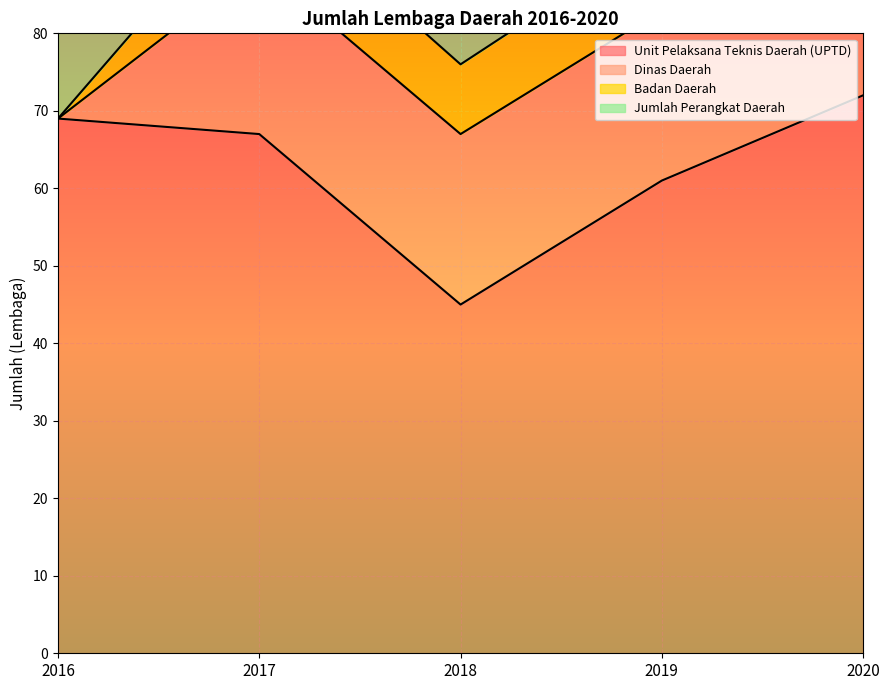

Which series has the largest total across all categories?

Unit Pelaksana Teknis Daerah (UPTD)